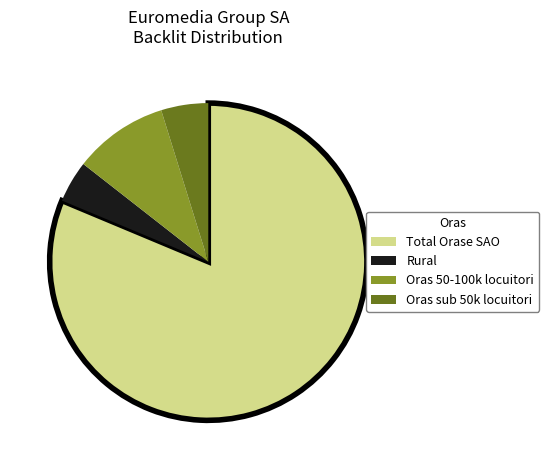

Combined, do Oras 50-100k locuitori and Oras sub 50k locuitori account for over 50%?

No